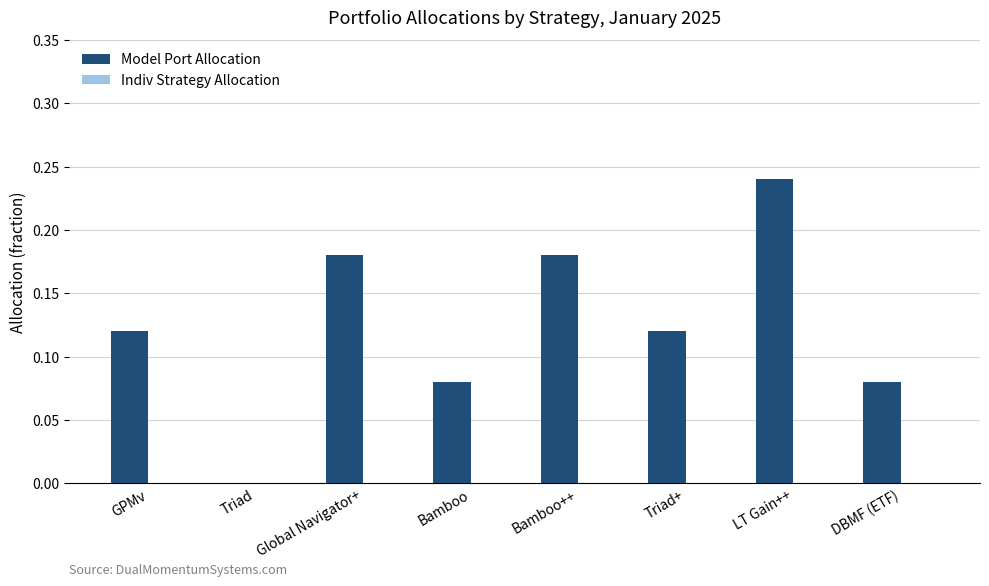

Which has a higher value, Triad or LT Gain++?

LT Gain++